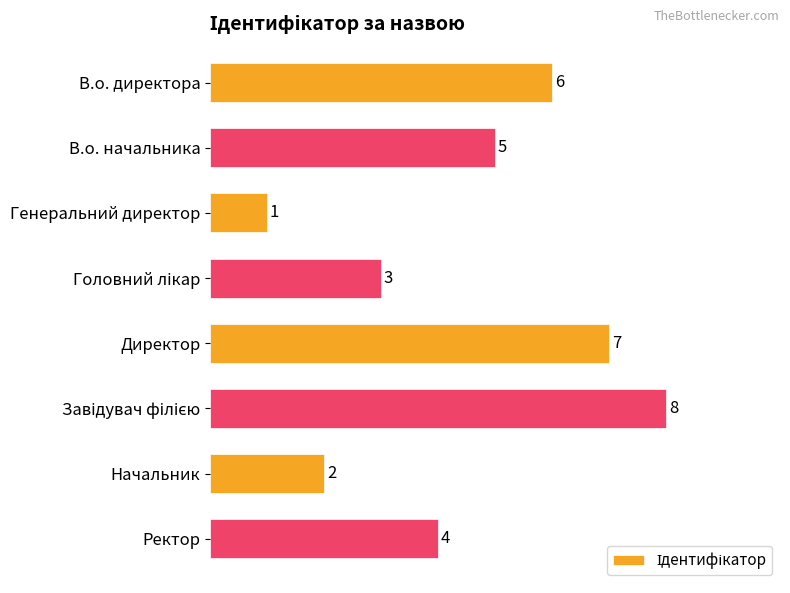

What is the ratio of the value at Начальник to the value at Ректор?

0.5